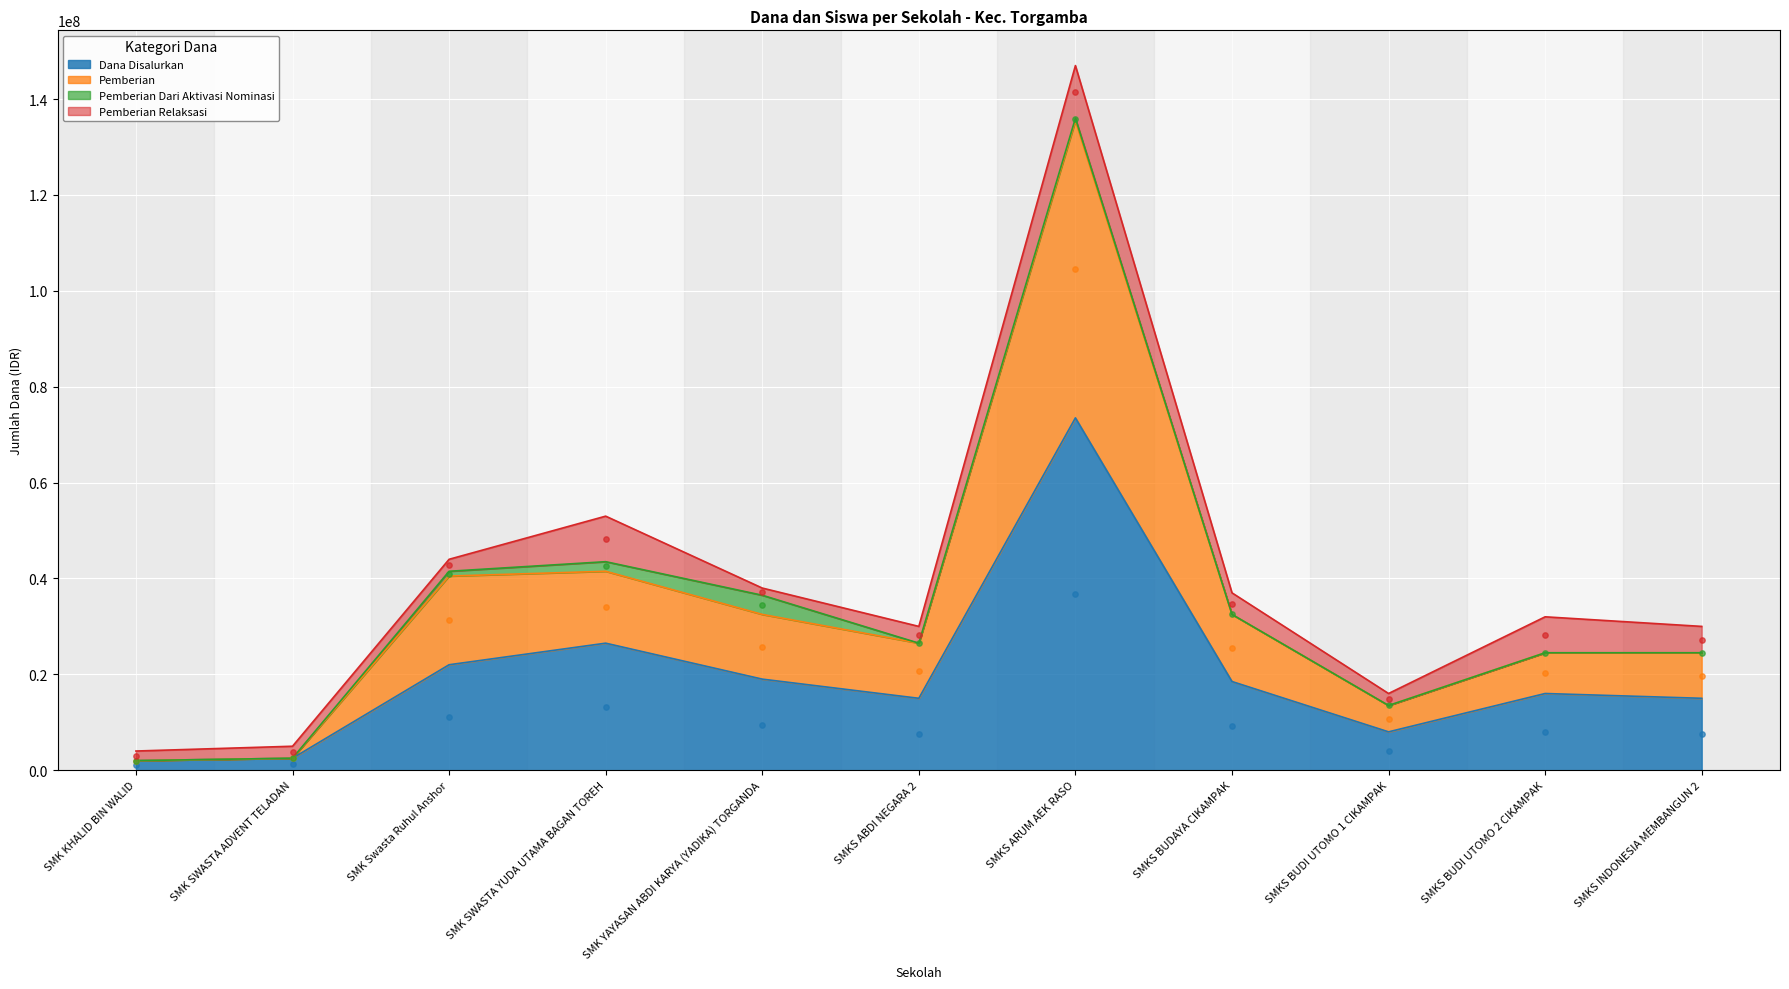

At which category is the sum across all series the highest?

SMKS ARUM AEK RASO